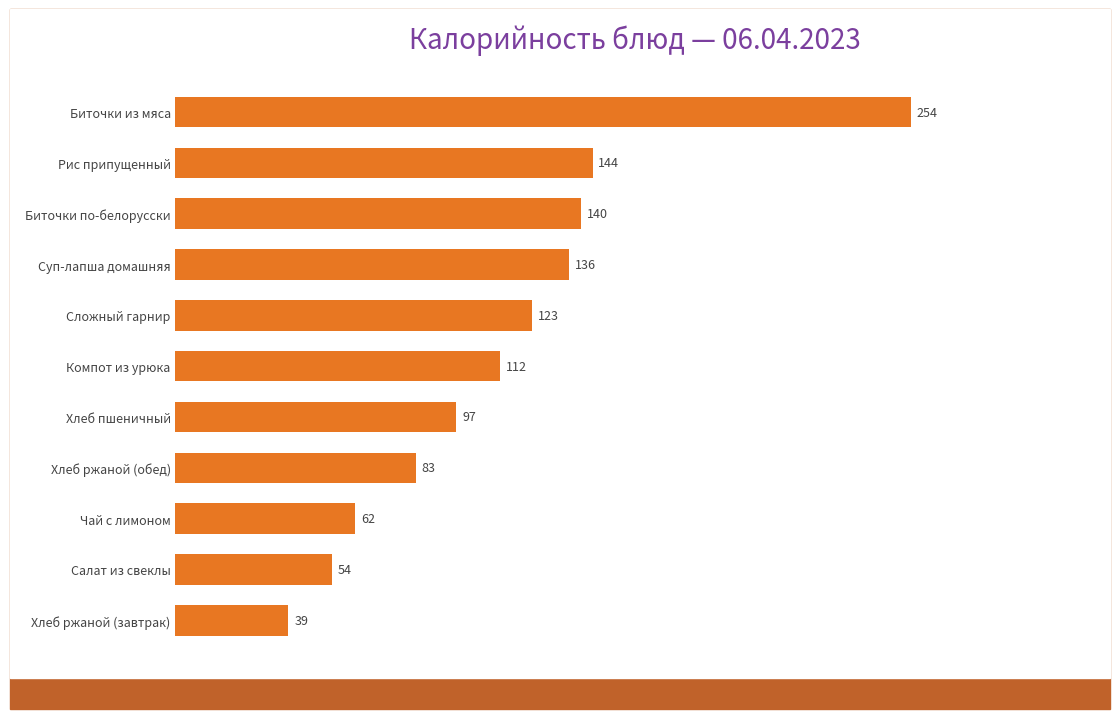

Does the chart contain any negative values?

No